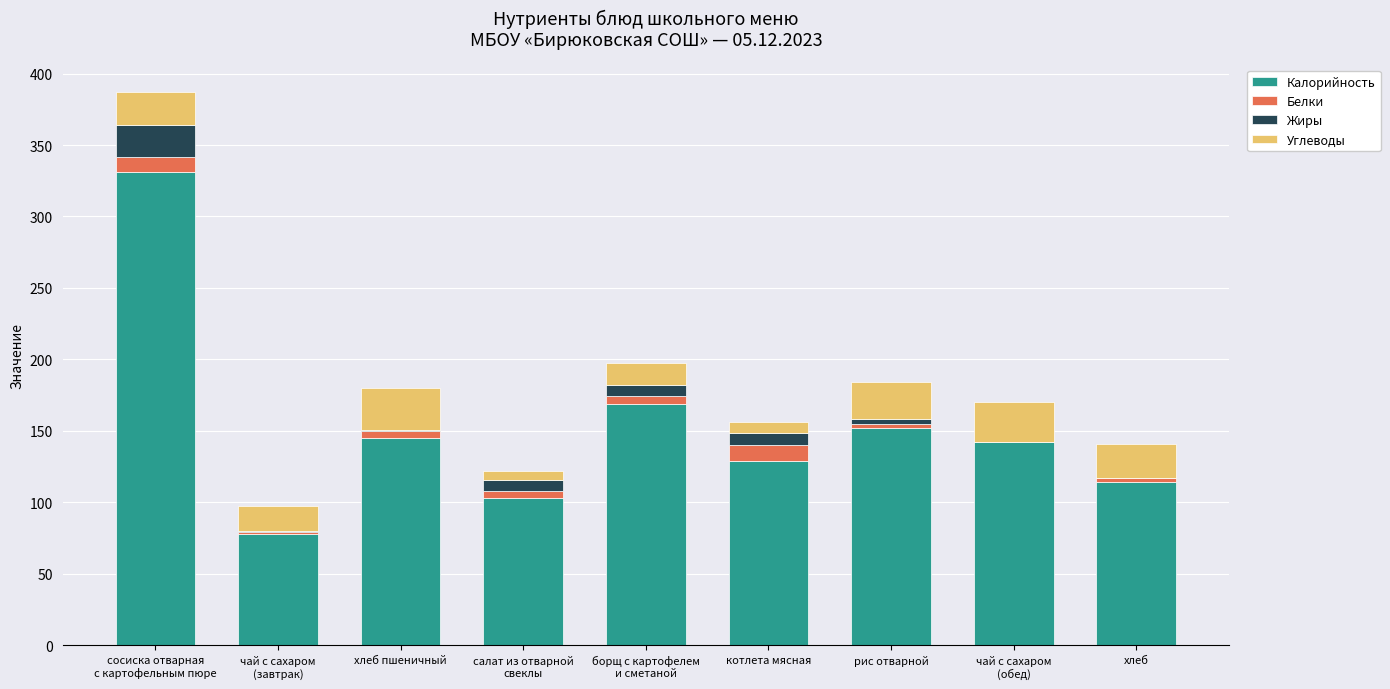

What are all the series names shown in the legend?

Калорийность, Белки, Жиры, Углеводы